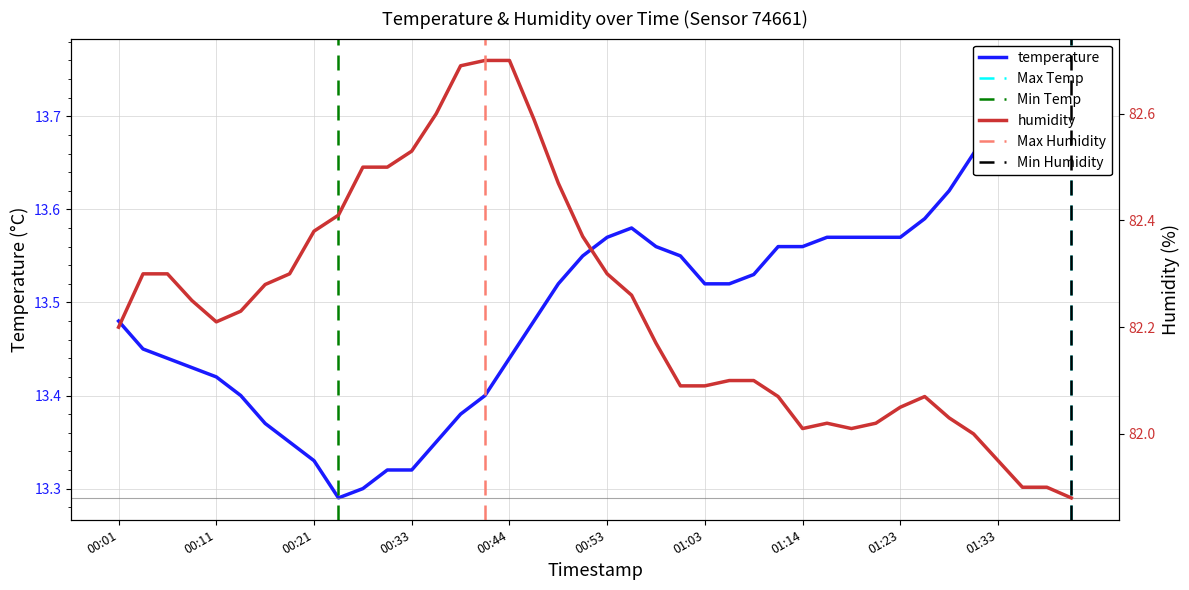

What is the difference between the temperature values at 01:28 and 00:06?

0.2